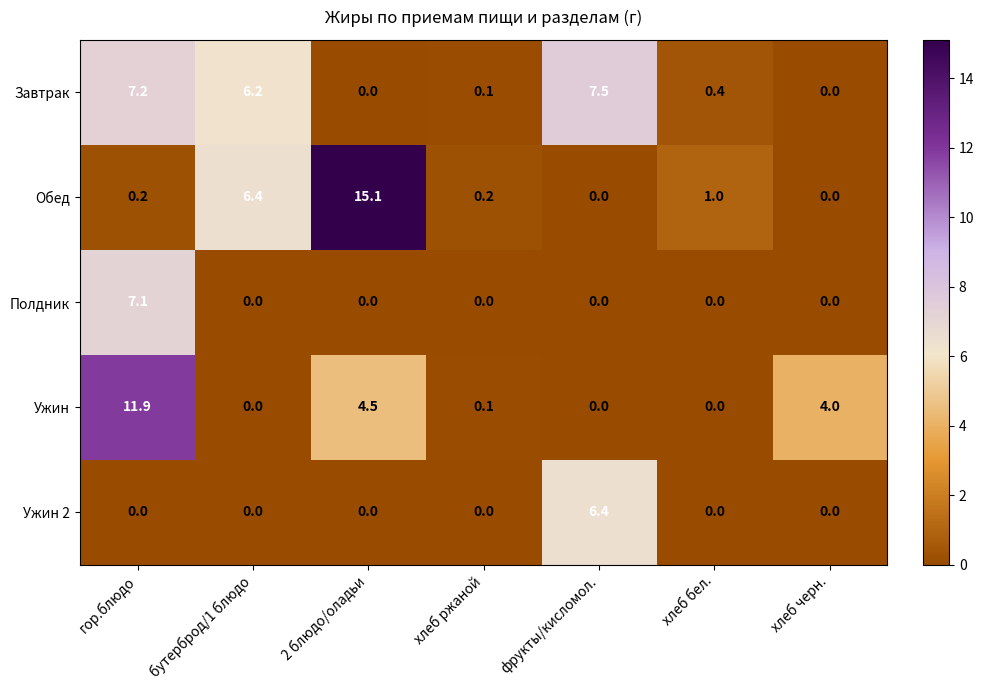

At which category is the sum across all series the highest?

гор.блюдо